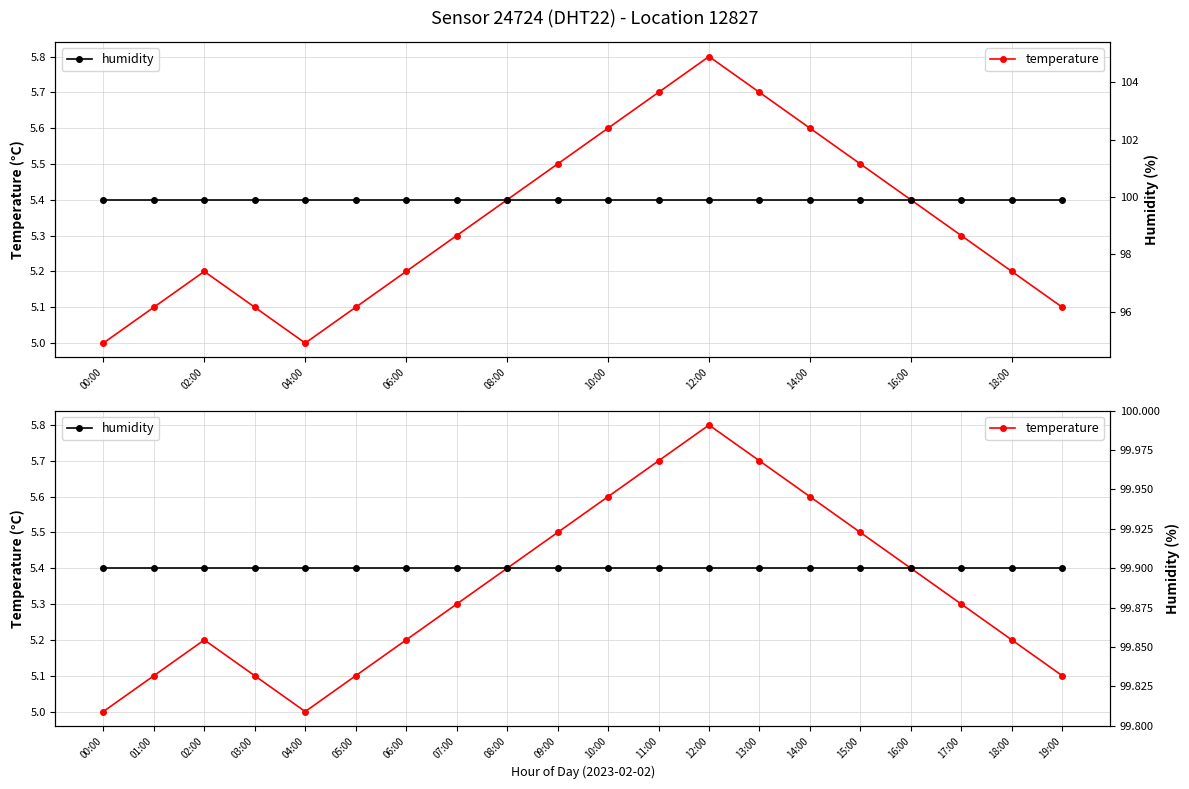

What is the value of the temperature point at the 15th from the left?

5.6